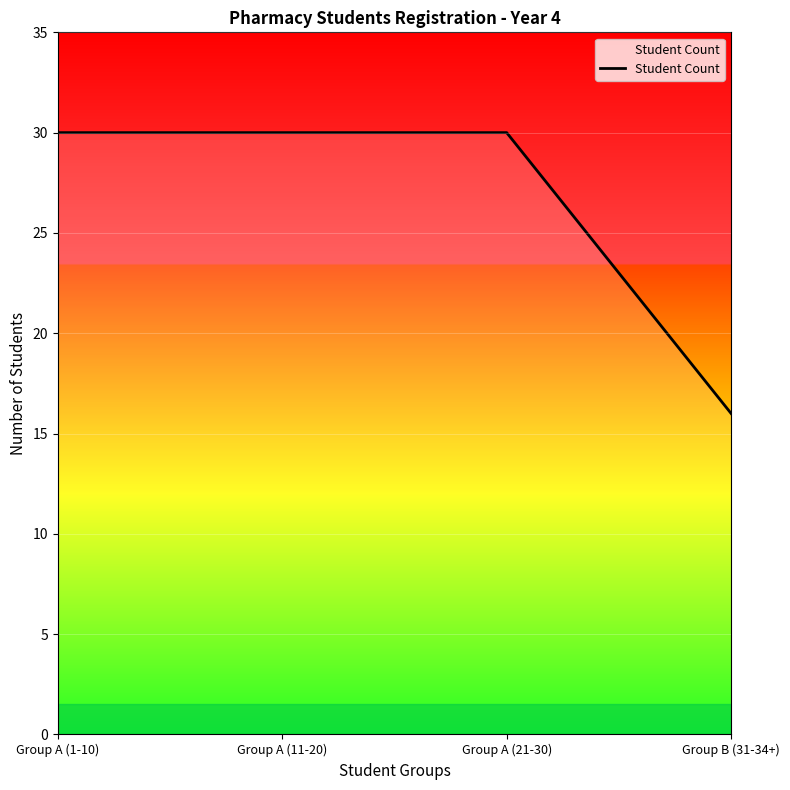

Does the chart have visible grid lines?

Yes